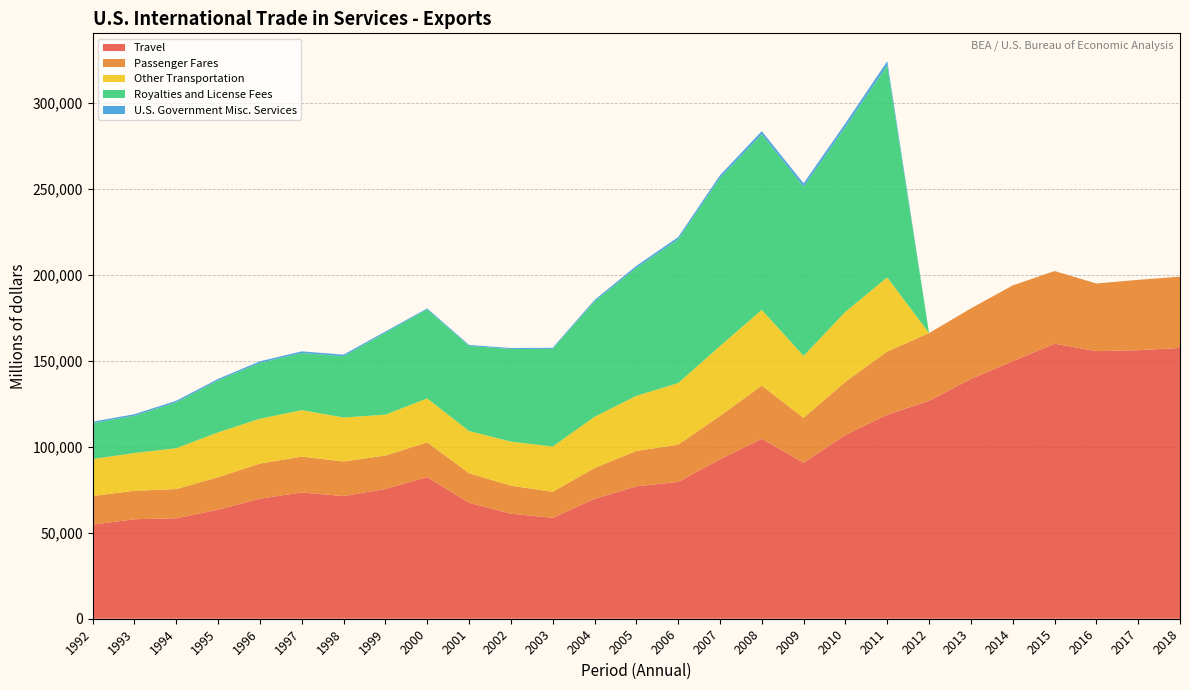

Reading left to right, transcribe all the data shown in this chart.

Travel: 1992=54742	1993=57875	1994=58417	1995=63395	1996=69809	1997=73426	1998=71325	1999=75450	2000=82363	2001=67449	2002=61089	2003=58688	2004=69701	2005=77000	2006=79572	2007=92732	2008=104620	2009=90679	2010=106853	2011=118645	2012=126745	2013=139452	2014=149755	2015=159942	2016=155623	2017=156175	2018=157468
Passenger Fares: 1992=16618	1993=16528	1994=16997	1995=18909	1996=20422	1997=20868	1998=20098	1999=19425	2000=20197	2001=17181	2002=16291	2003=15091	2004=17932	2005=20609	2006=21638	2007=25187	2008=30957	2009=26103	2010=30987	2011=36763	2012=39364	2013=41013	2014=44071	2015=42247	2016=39341	2017=40889	2018=41464
Other Transportation: 1992=21531	1993=21958	1994=23754	1995=26081	1996=26074	1997=27006	1998=25604	1999=23792	2000=25562	2001=24534	2002=25620	2003=26354	2004=29791	2005=32013	2006=35824	2007=40638	2008=44016	2009=36087	2010=40669	2011=43067	2012=0	2013=0	2014=0	2015=0	2016=0	2017=0	2018=0
Royalties and License Fees: 1992=20841	1993=21694	1994=26712	1995=30289	1996=32470	1997=33228	1998=35626	1999=47731	2000=51808	2001=49489	2002=53859	2003=56813	2004=67094	2005=74448	2006=83549	2007=97803	2008=102125	2009=98406	2010=107521	2011=123333	2012=0	2013=0	2014=0	2015=0	2016=0	2017=0	2018=0
U.S. Government Misc. Services: 1992=841	1993=883	1994=887	1995=818	1996=928	1997=955	1998=926	1999=657	2000=542	2001=573	2002=560	2003=631	2004=849	2005=1125	2006=1324	2007=1522	2008=1814	2009=1908	2010=2087	2011=2408	2012=0	2013=0	2014=0	2015=0	2016=0	2017=0	2018=0